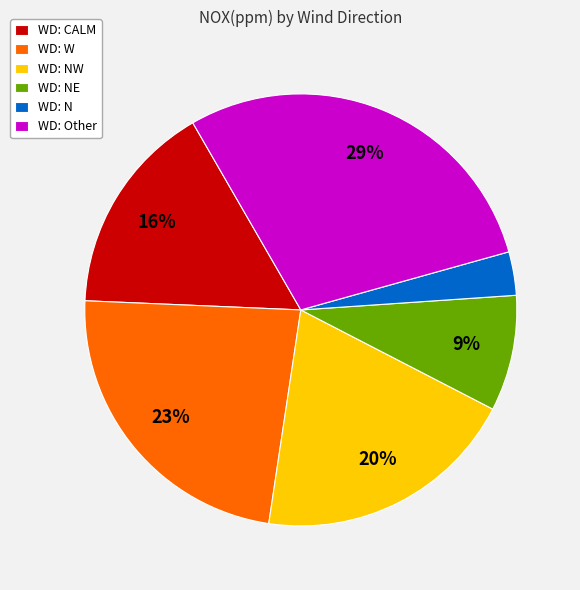

Combined, do WD: N and WD: NW account for over 50%?

No